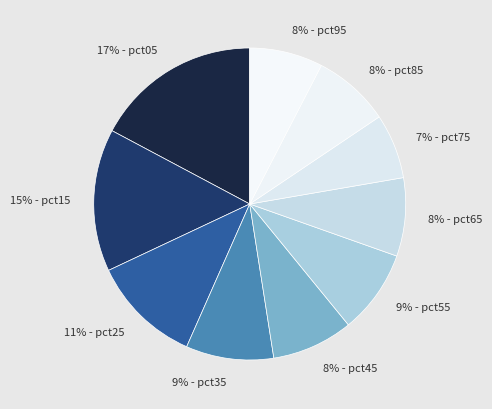

Is there a majority slice in this chart?

No